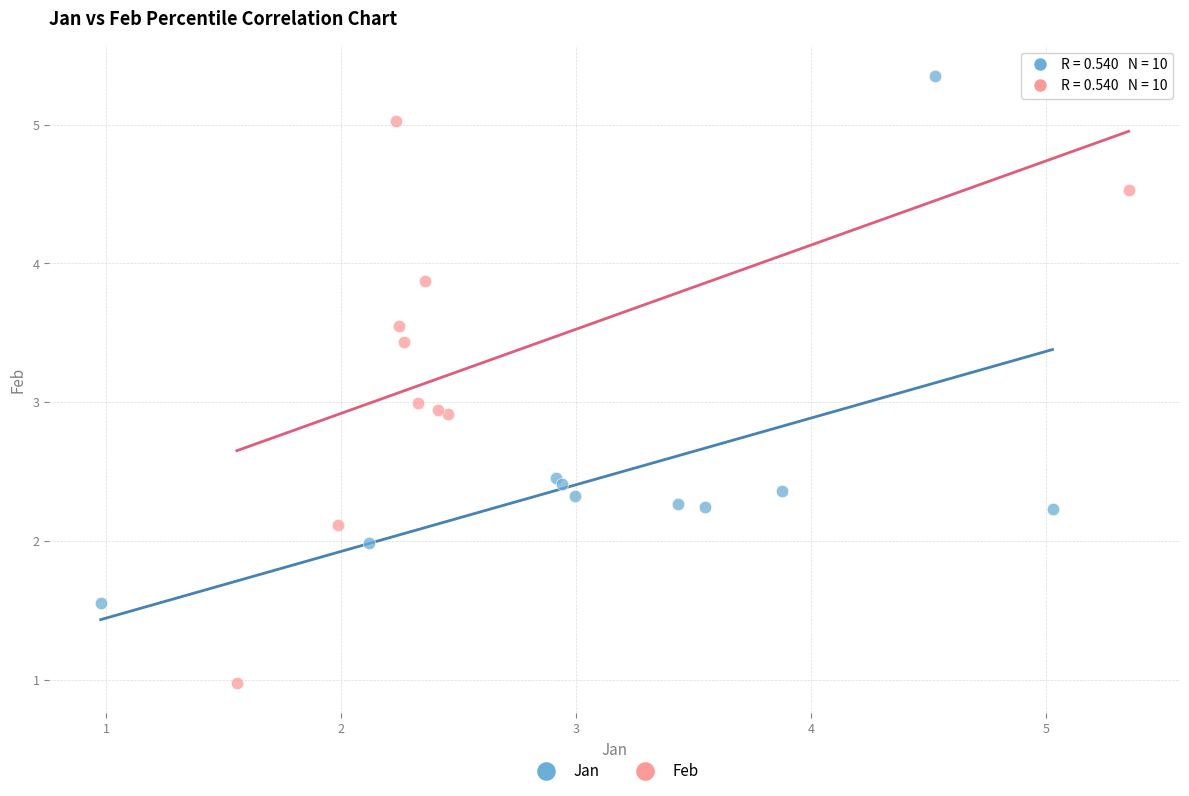

Which series contains the highest Y value?

Jan